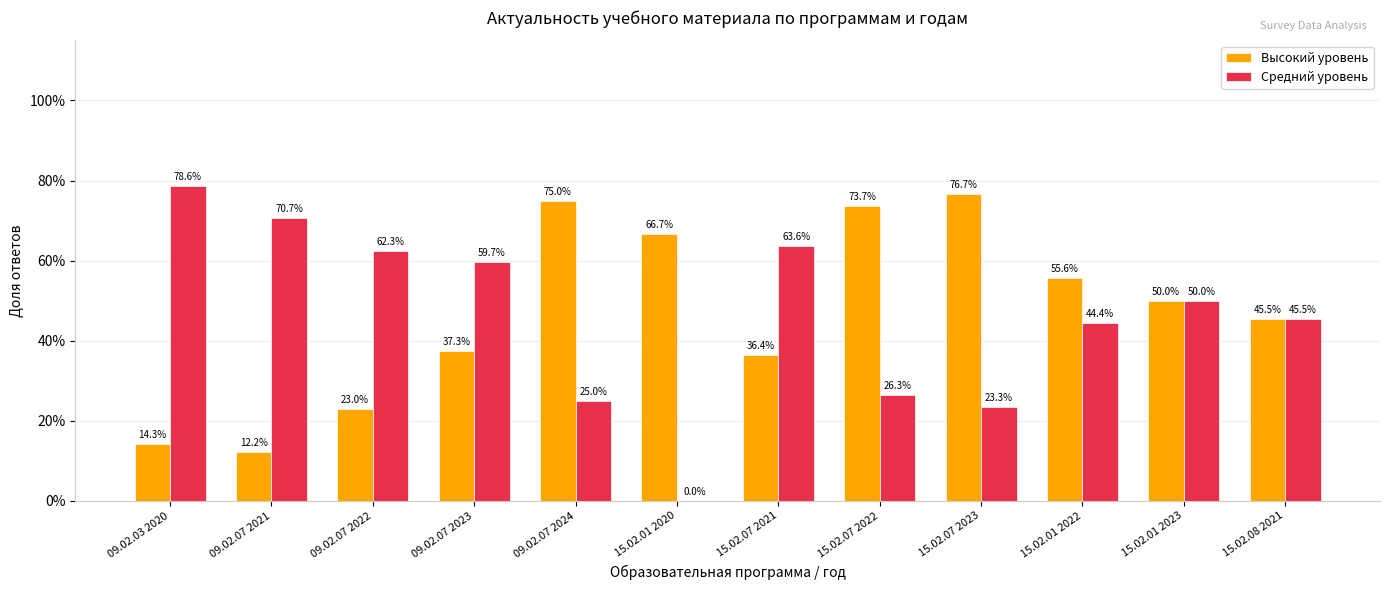

What are all the series names shown in the legend?

Высокий уровень, Средний уровень